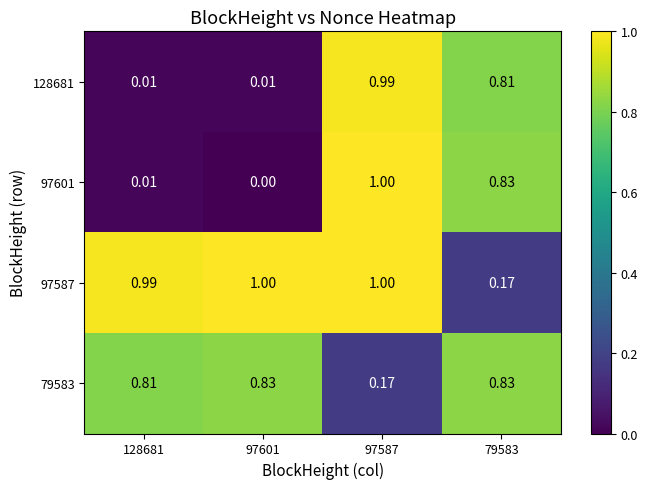

Which label corresponds to the smallest value in the chart?

97601